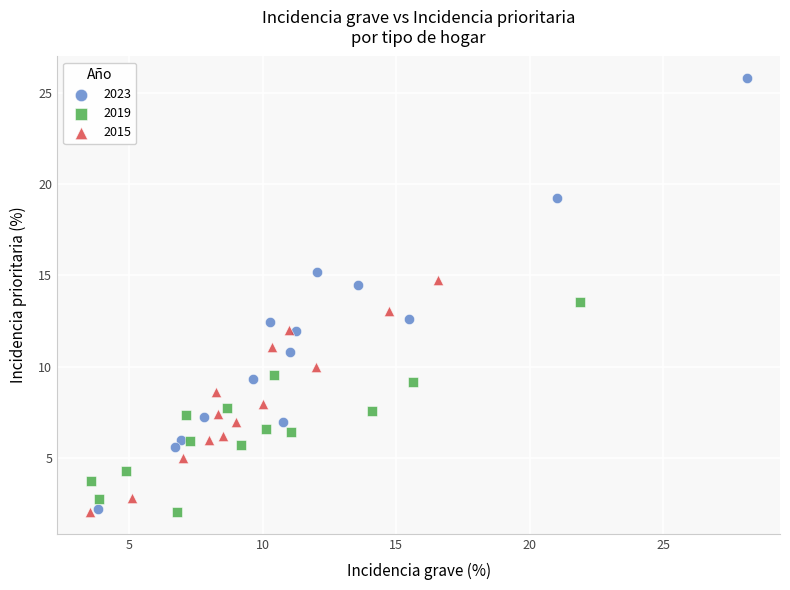

Which series contains the highest Y value?

2023